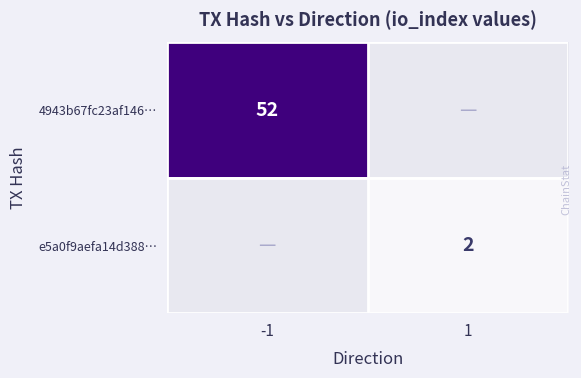

Is it true that 4943b67fc23af146… equals 27 at -1?

False